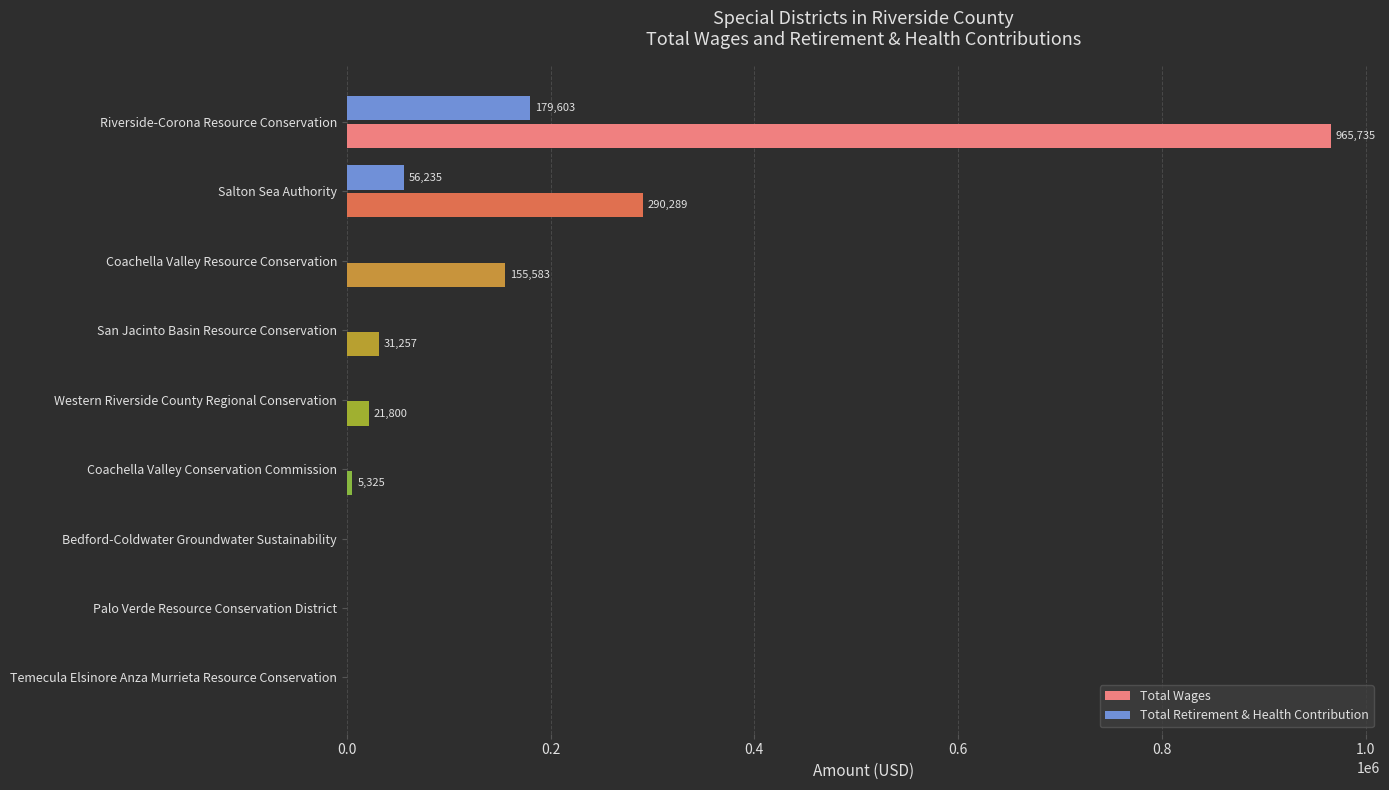

Which series has the largest total across all categories?

Total Wages